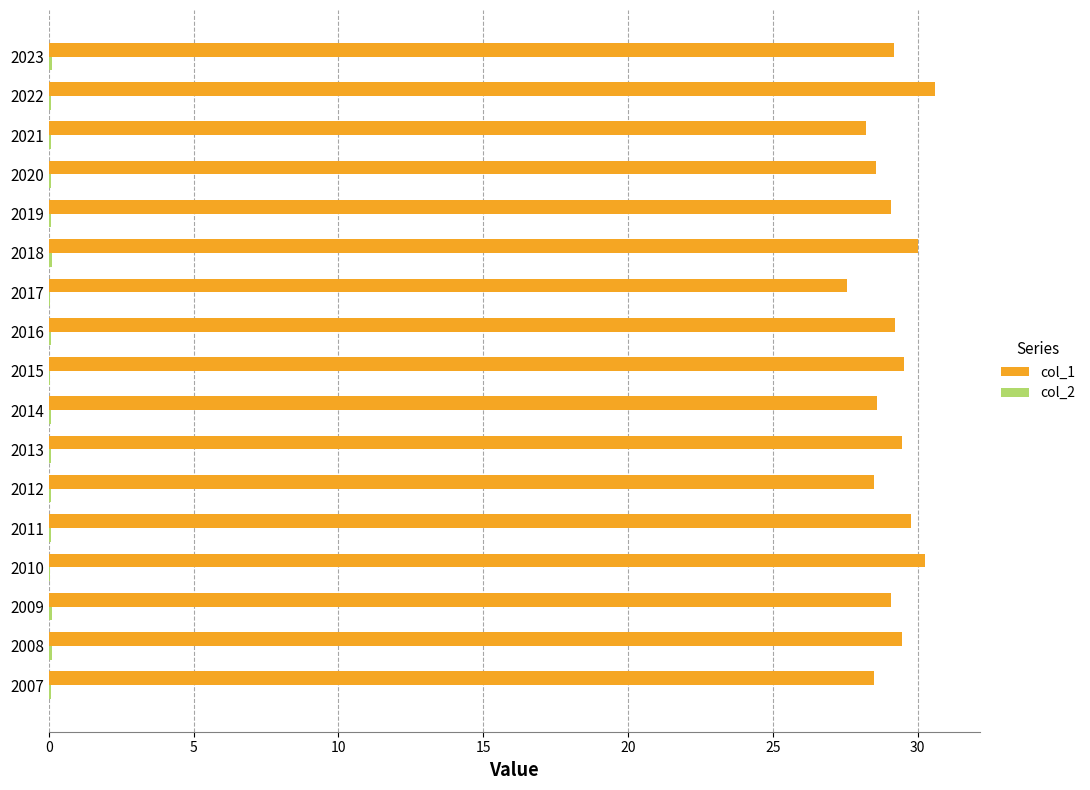

Which series has the largest total across all categories?

col_1